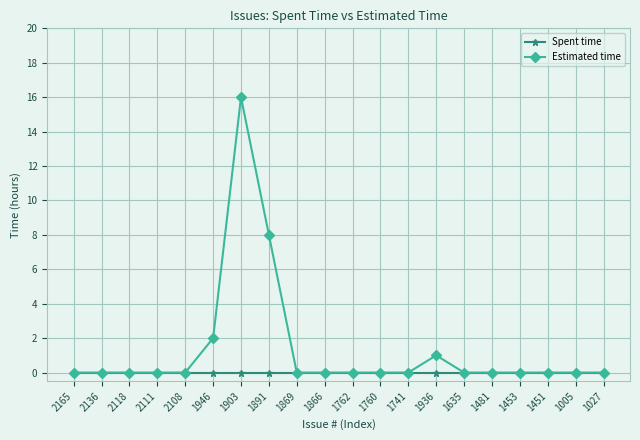

Does the chart display data point markers on the line(s)?

Yes